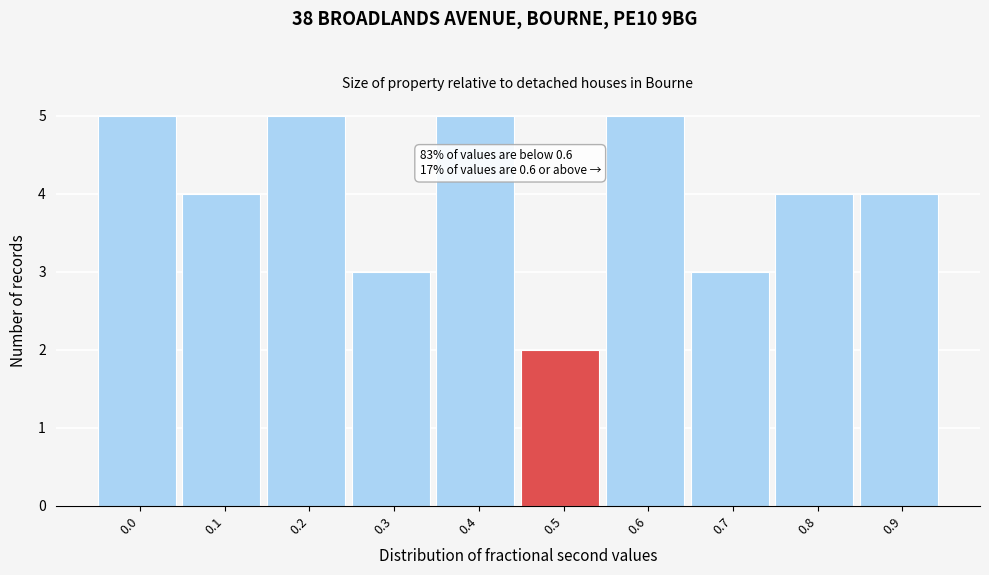

Reading right to left, list all the values displayed in this chart.

4	4	3	5	2	5	3	5	4	5